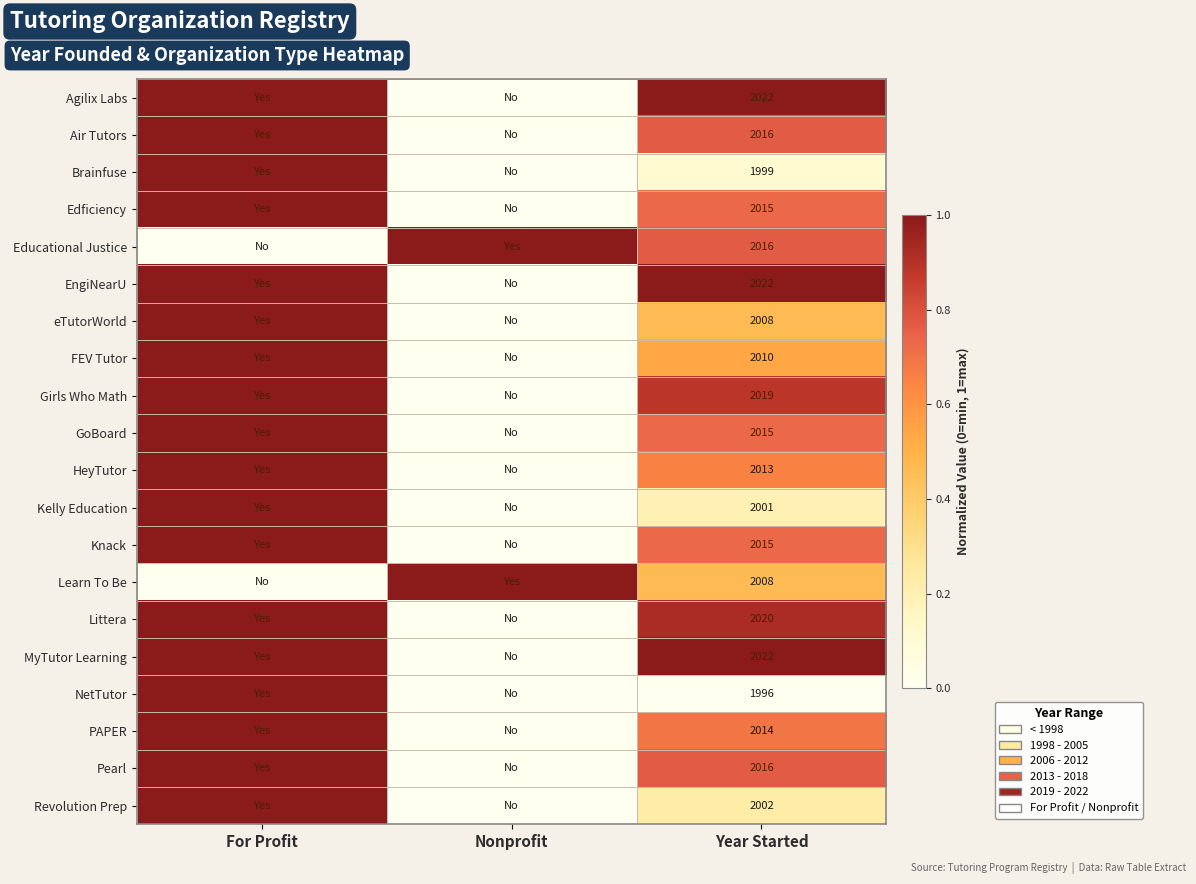

What is the total value across all series at Year Started?

40249